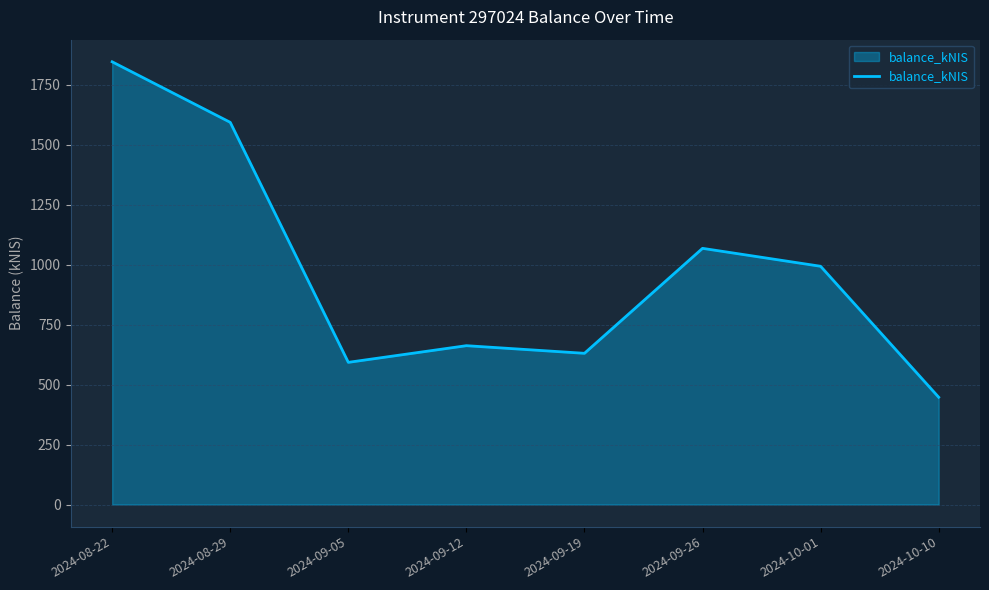

At which category does the data reach its first local valley?

2024-09-05